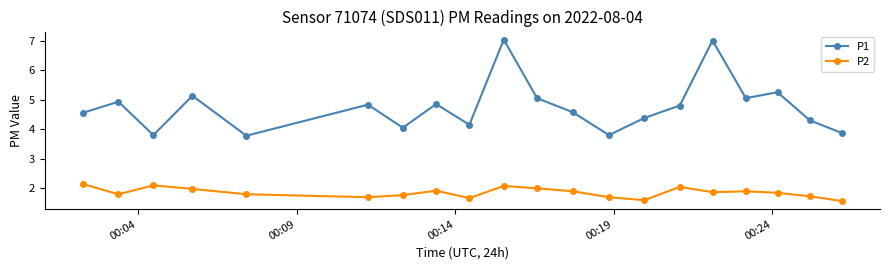

What is the average value of the P2 series?

1.9